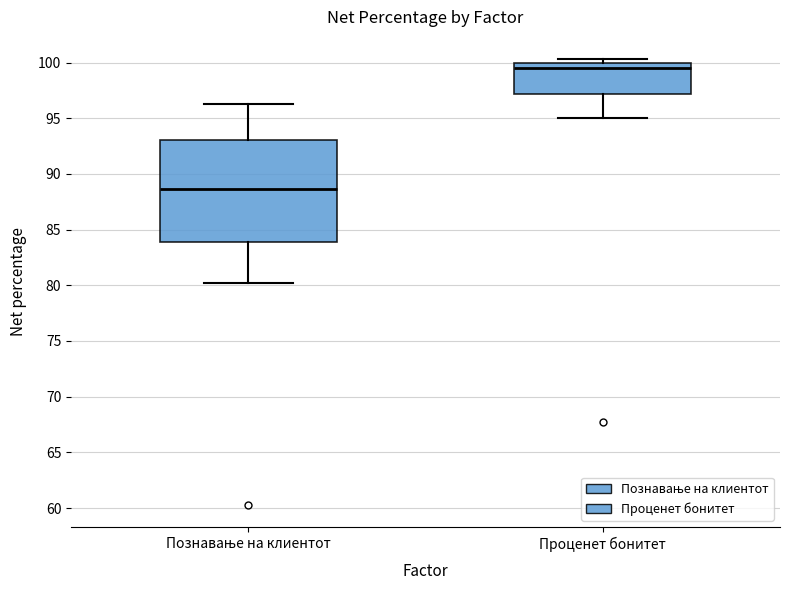

Which box has the lowest median line?

Познавање на клиентот